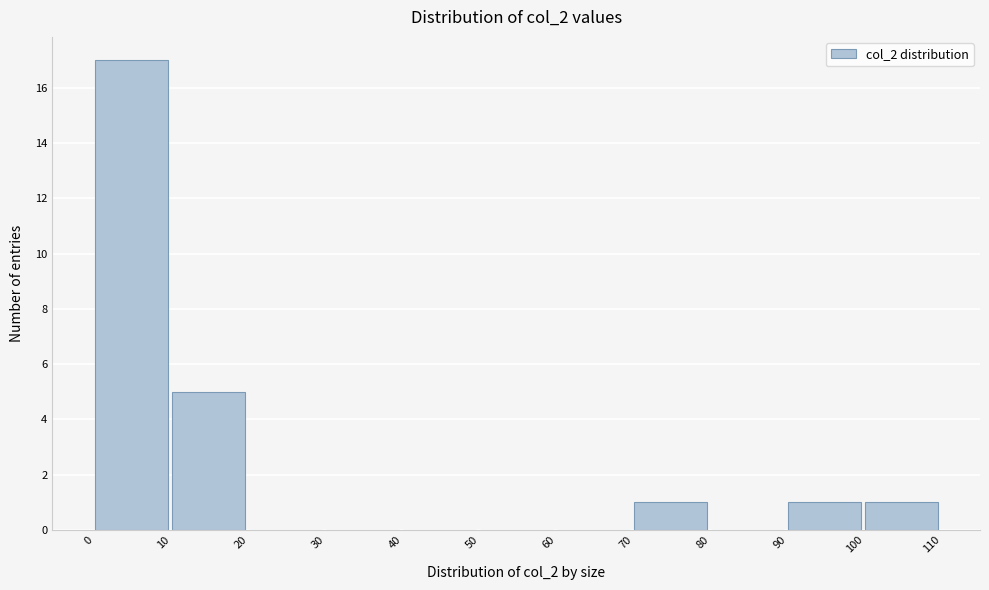

Reading left to right, list every bar in this chart as the range it spans on the x-axis followed by its height. The values are not printed on the chart, so give them approximately, as read against the axis.

0 to 10: 17
10 to 20: 5
20 to 30: 0
30 to 40: 0
40 to 50: 0
50 to 60: 0
60 to 70: 0
70 to 80: 1
80 to 90: 0
90 to 100: 1
100 to 110: 1